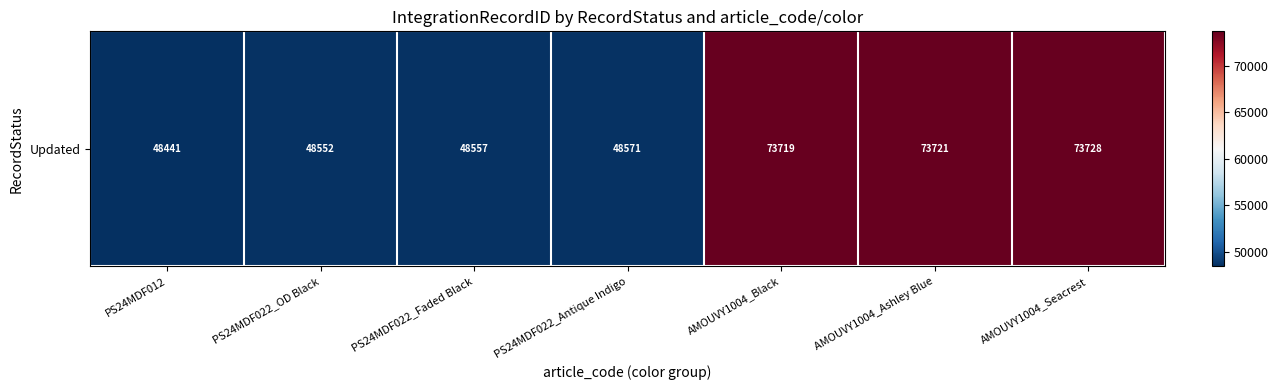

The chart shows a value of 48557 at PS24MDF022_Faded Black. True or false?

True